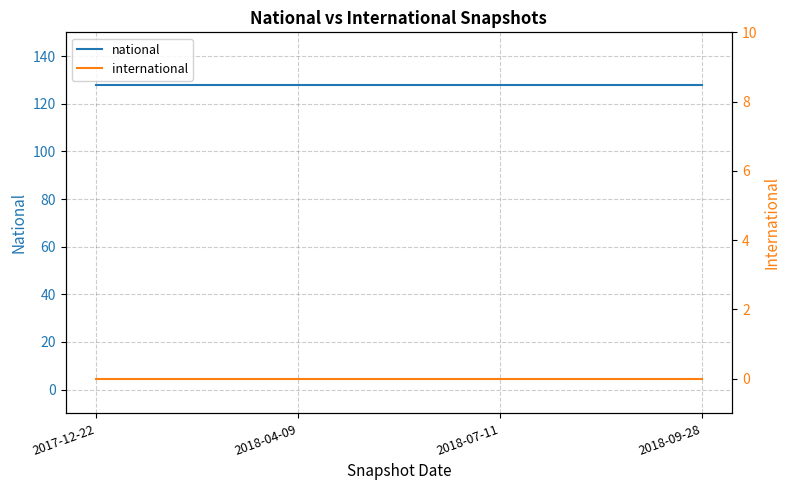

List the labels in order of international value, largest first.

2017-12-22, 2018-04-09, 2018-07-11, 2018-09-28